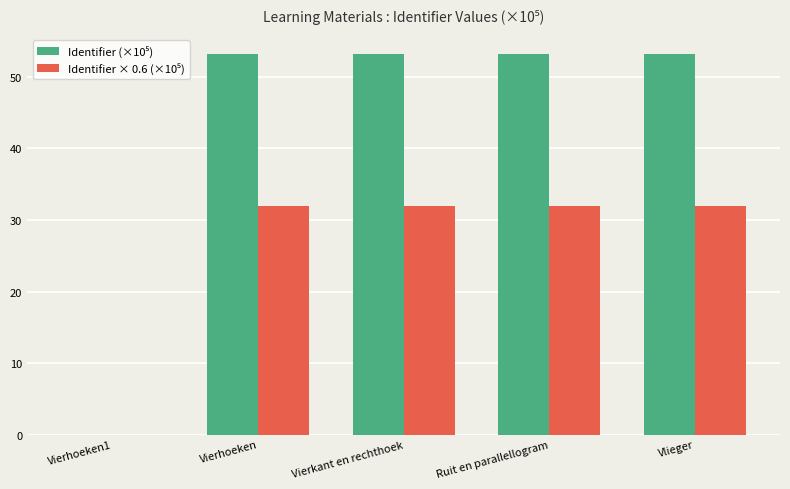

Reading left to right, extract all data points from this chart.

Identifier (×10⁵): 0.0	53.2	53.2	53.2	53.2
Identifier × 0.6 (×10⁵): 0.0	31.9	31.9	31.9	31.9